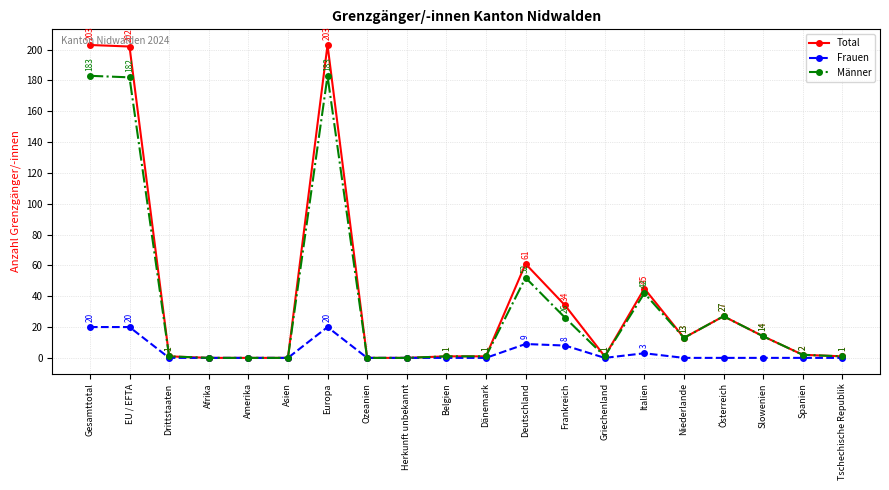

What is the label of the 9th point from the right?

Deutschland